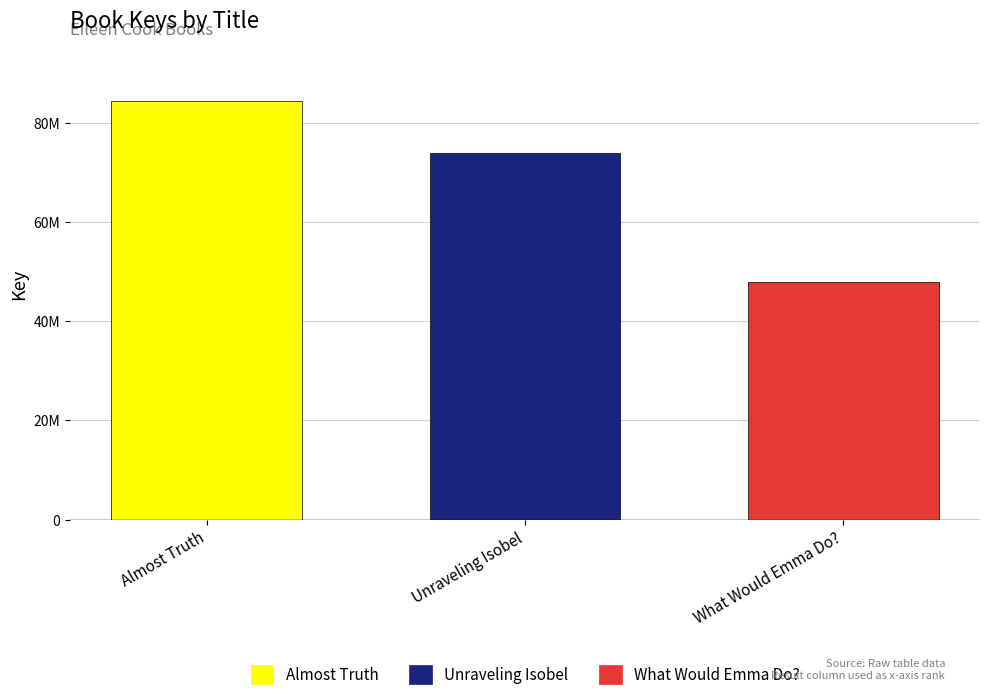

What is the greatest value displayed?

84325233